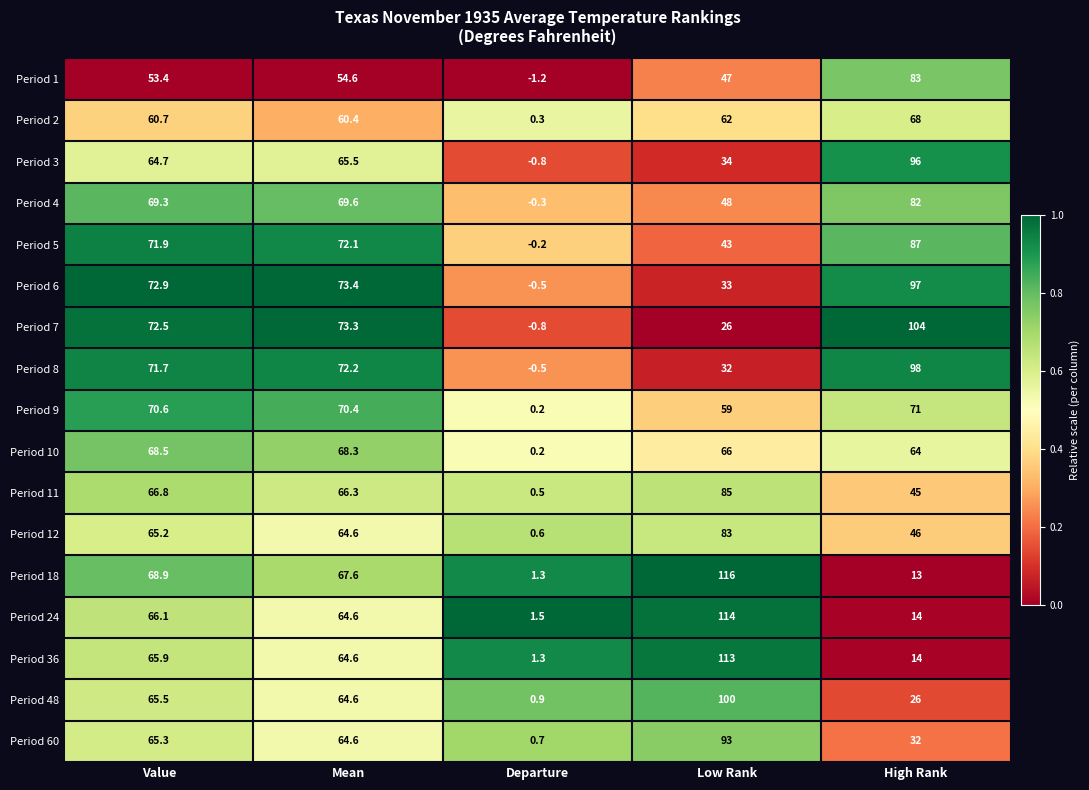

List the labels in order of Period 6 value, largest first.

High Rank, Mean, Value, Low Rank, Departure